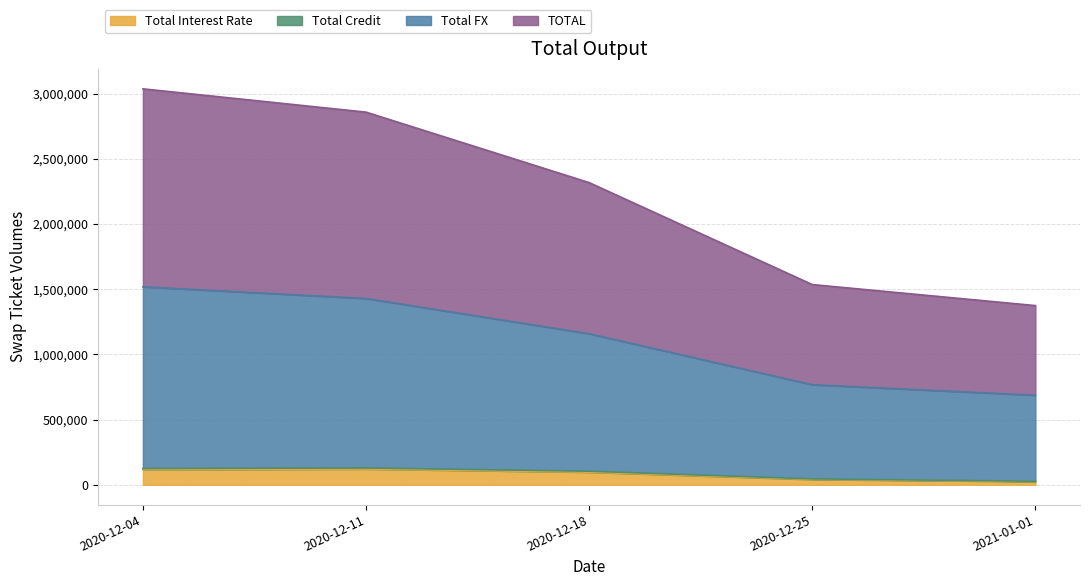

Between 2020-12-04 and 2020-12-25, which series saw the biggest shift?

TOTAL